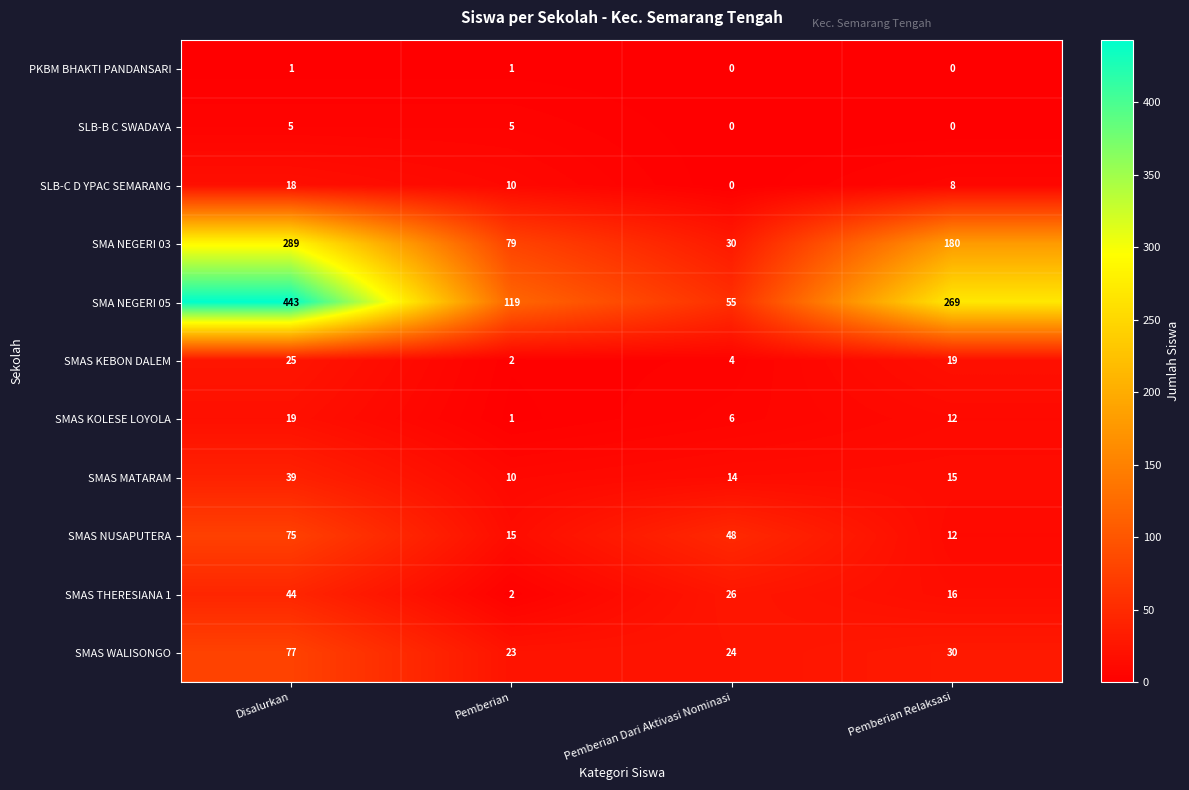

The SMA NEGERI 03 series shows 46 at Pemberian Dari Aktivasi Nominasi. True or false?

False